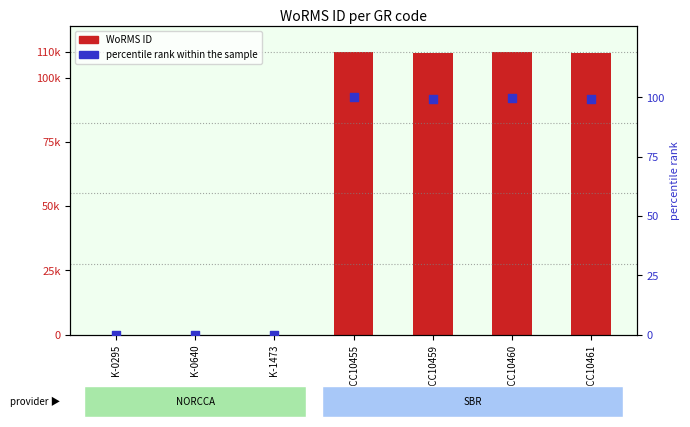

Which series has the largest total across all categories?

WoRMS ID